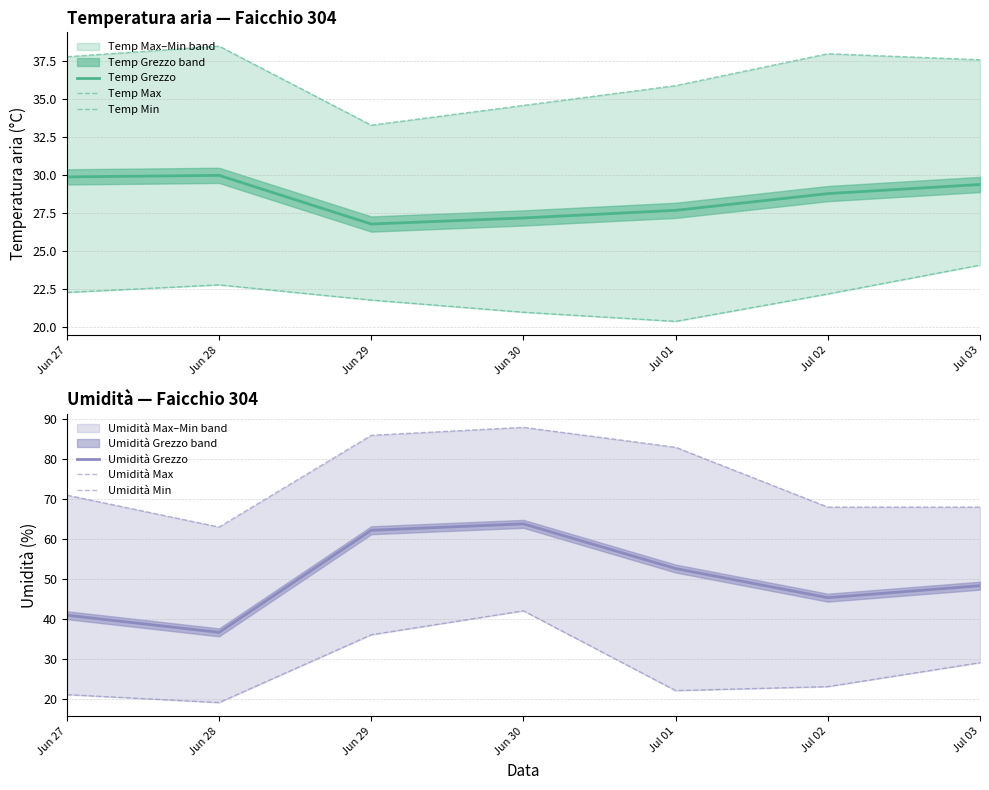

True or false: Umidità Min has a value of 29.0 at Jul 03.

True